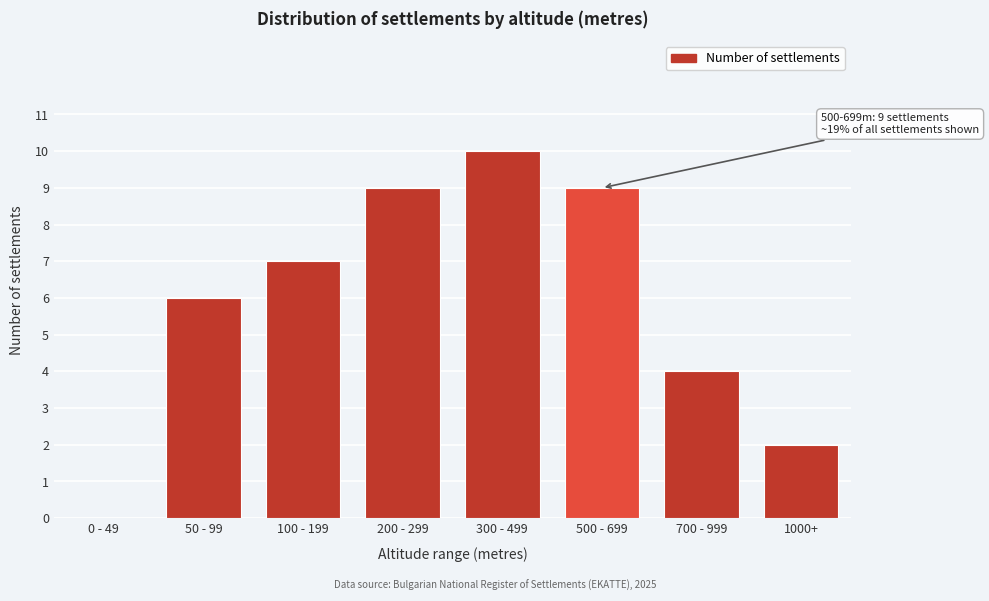

Reading left to right, transcribe all the data shown in this chart.

0 - 49=0	50 - 99=6	100 - 199=7	200 - 299=9	300 - 499=10	500 - 699=9	700 - 999=4	1000+=2